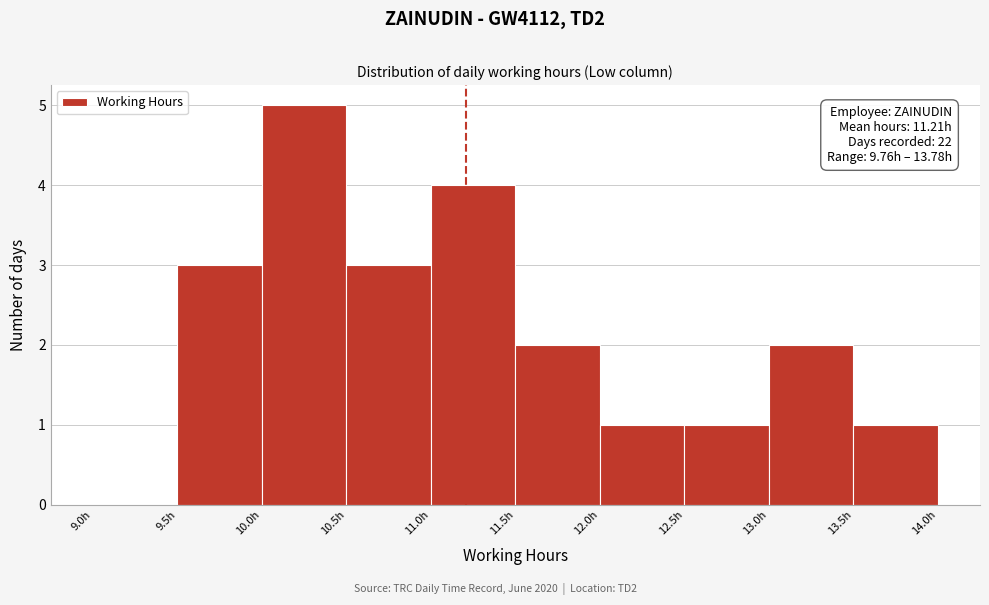

Which range on the x-axis has the tallest bar?

10.0 to 10.5